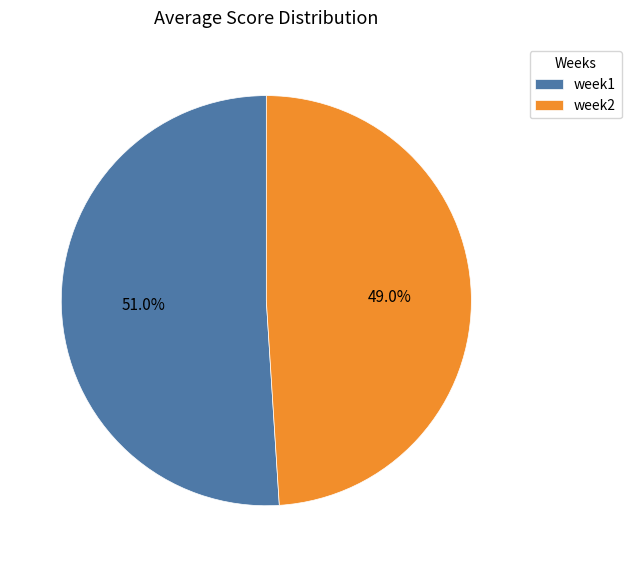

What is the largest slice in the pie chart?

week1